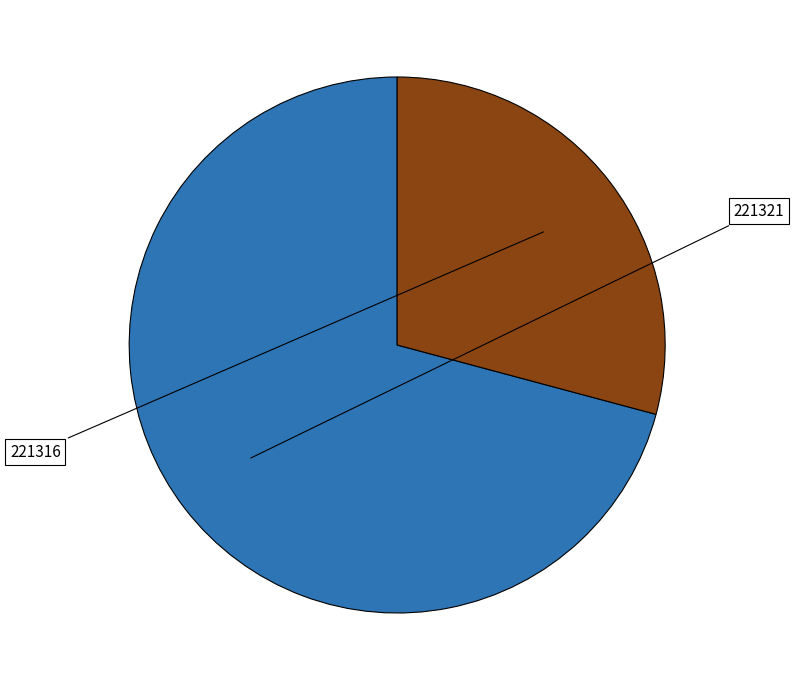

Is there a majority slice in this chart?

Yes